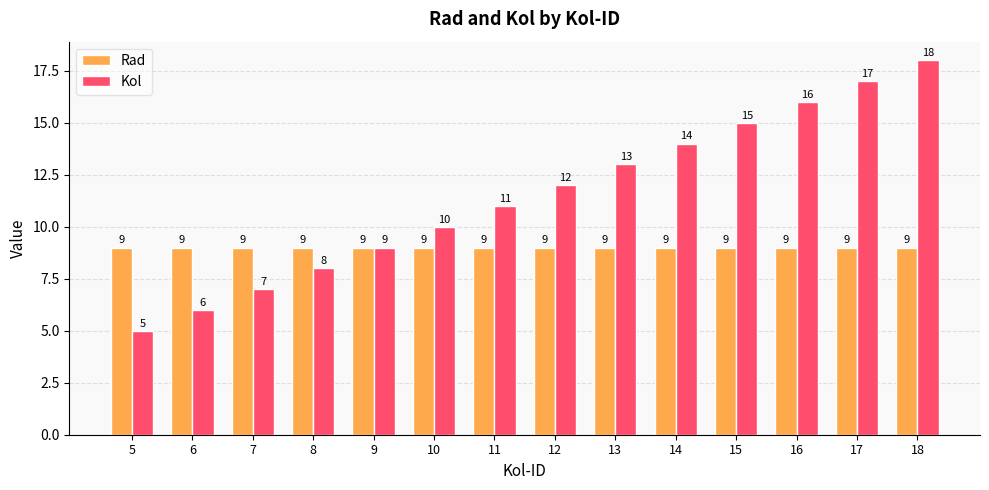

Where is Kol nearest to the value 11?

11